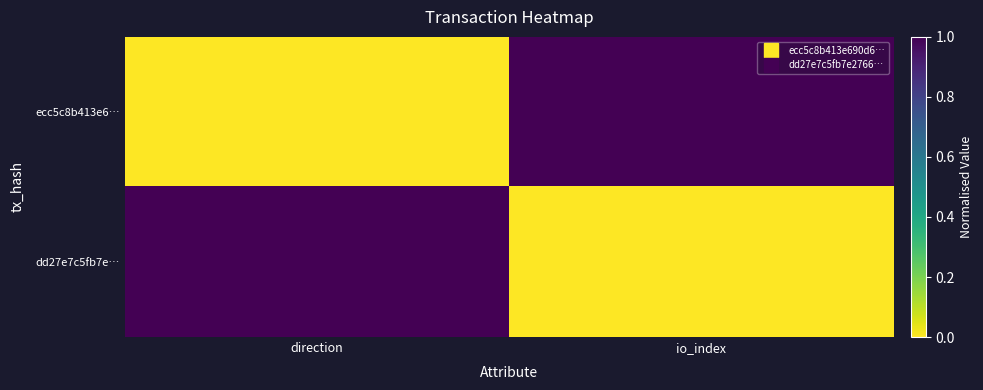

Reading right to left, extract all data points from this chart.

ecc5c8b413e6…: io_index=1	direction=0
dd27e7c5fb7e…: io_index=0	direction=1